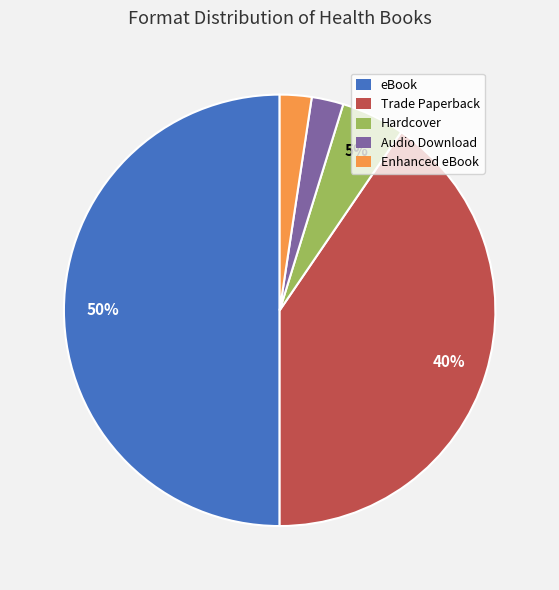

To the nearest percent, what is the difference between the largest and smallest slice percentages?

48%